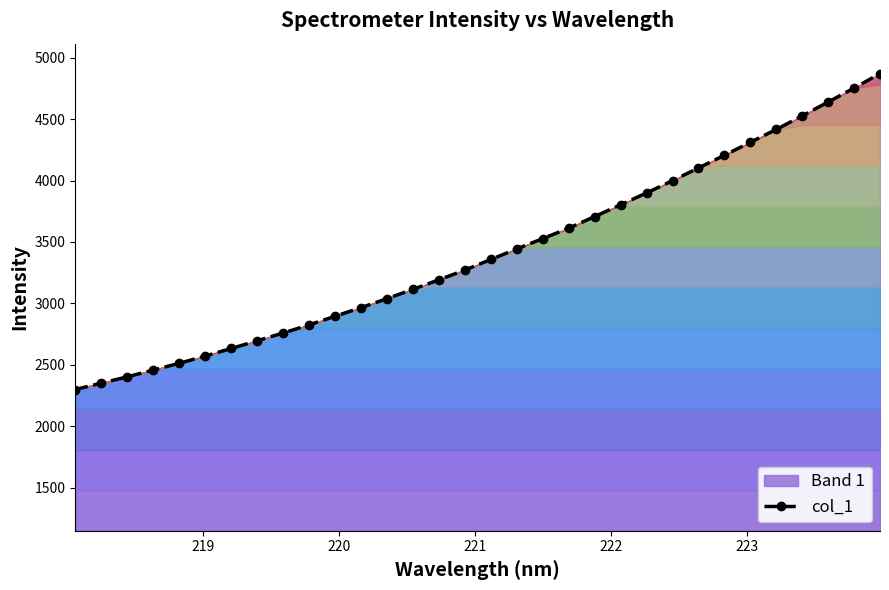

What is the average value?

3411.1